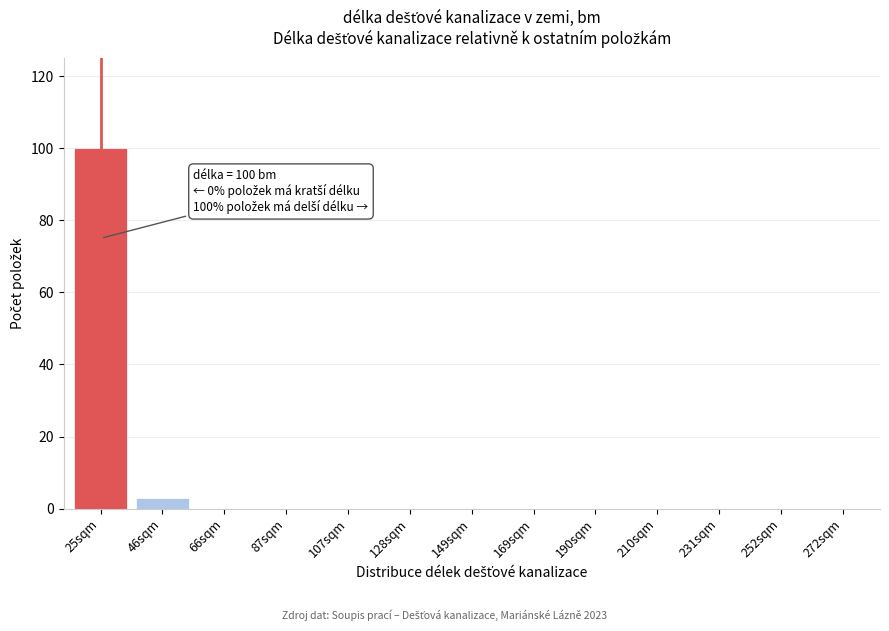

Reading left to right, transcribe all the data shown in this chart.

25sqm=100	46sqm=3	66sqm=0	87sqm=0	107sqm=0	128sqm=0	149sqm=0	169sqm=0	190sqm=0	210sqm=0	231sqm=0	252sqm=0	272sqm=0